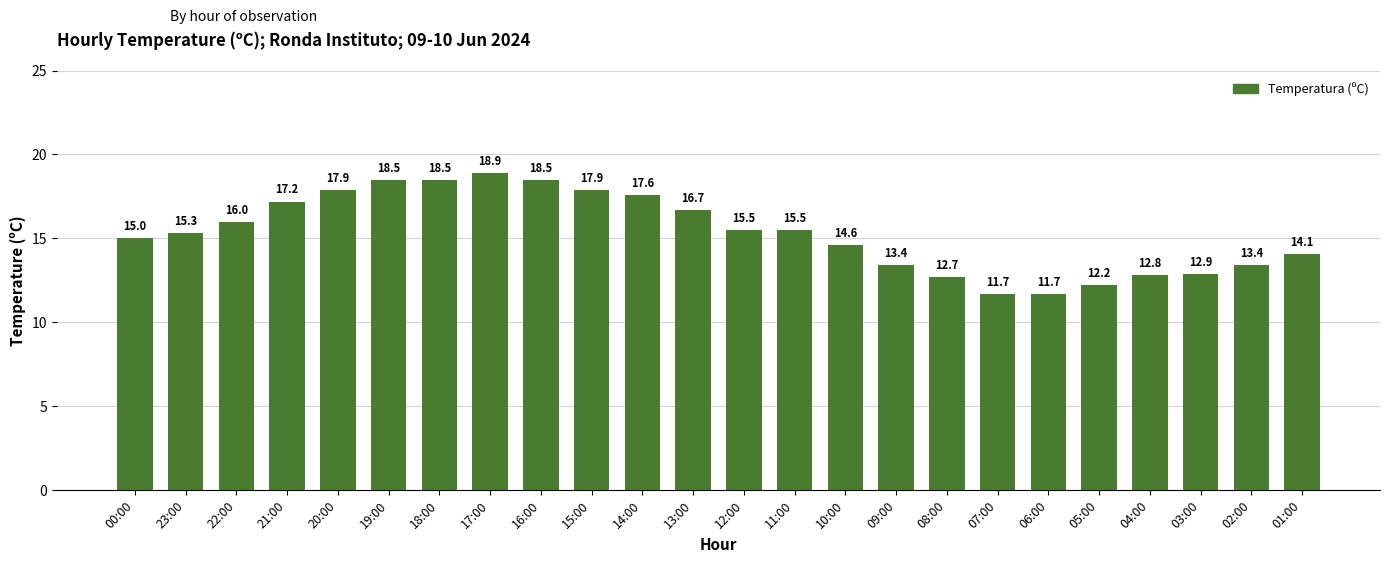

True or false: the data shows 16.0 at 22:00.

True